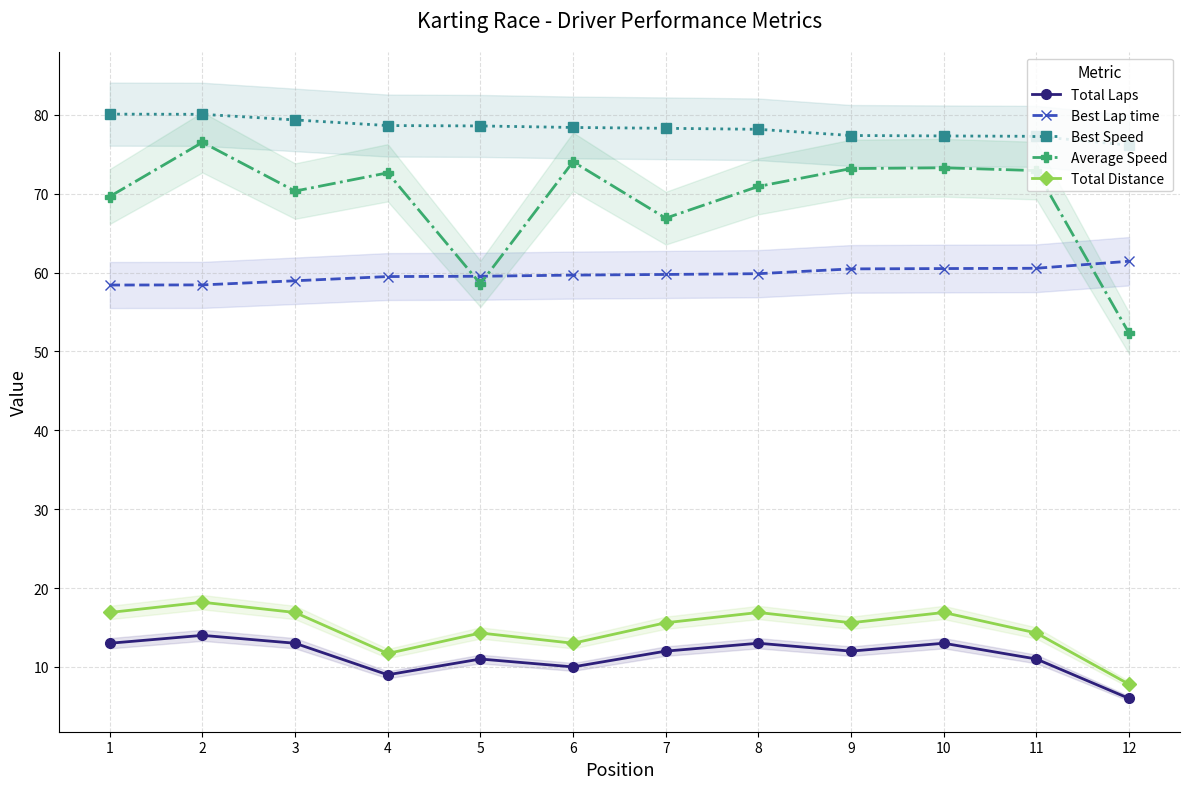

What is the average value of the Best Lap time series?

59.8